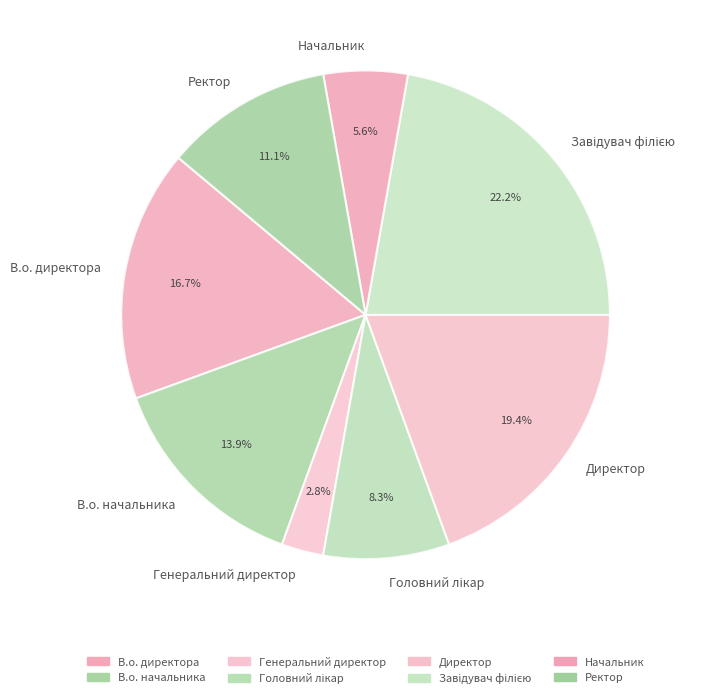

Which has a higher value, В.о. директора or В.о. начальника?

В.о. директора